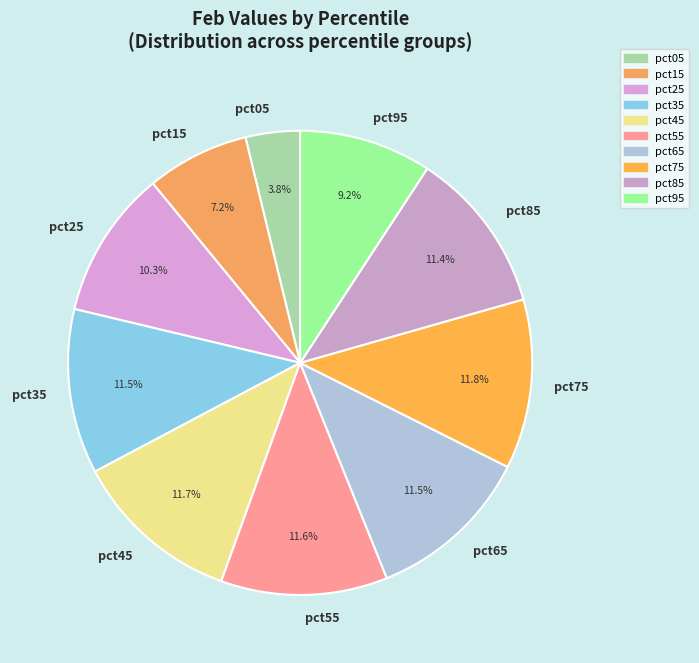

Does pct25 represent more than half of the total?

No